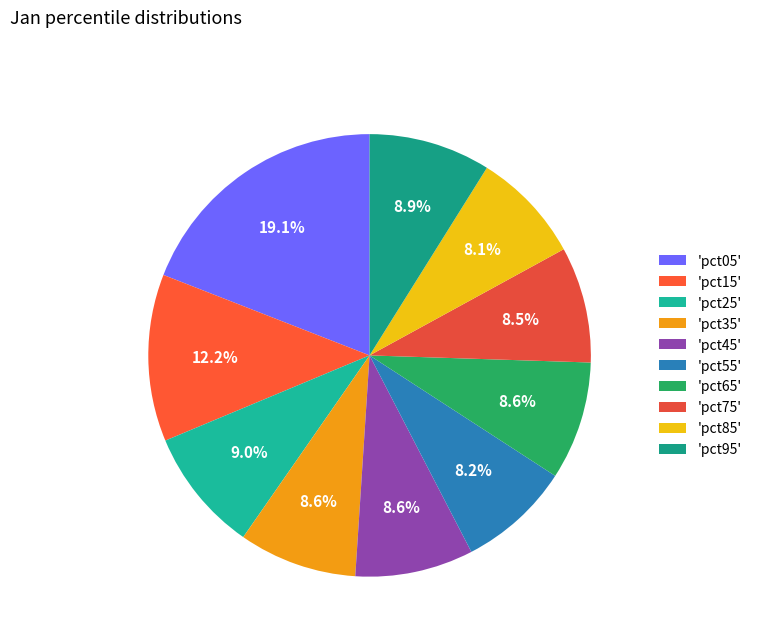

To the nearest percent, what is the average slice percentage?

10%